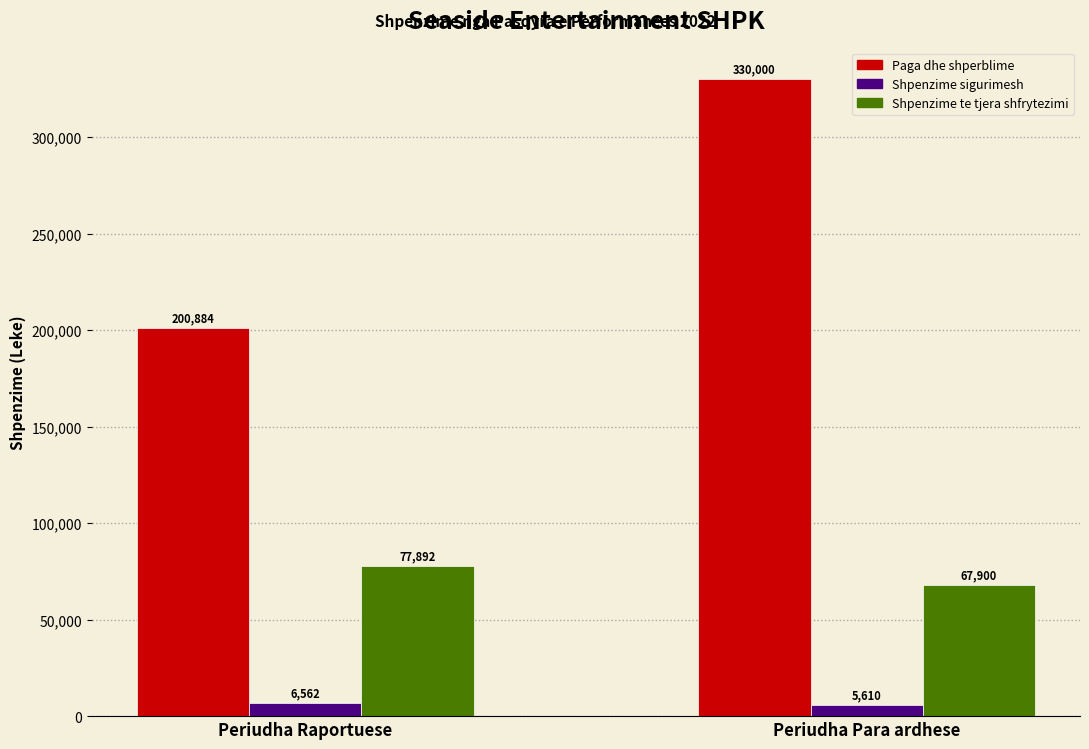

What is the total value across all series at Periudha Para ardhese?

403510